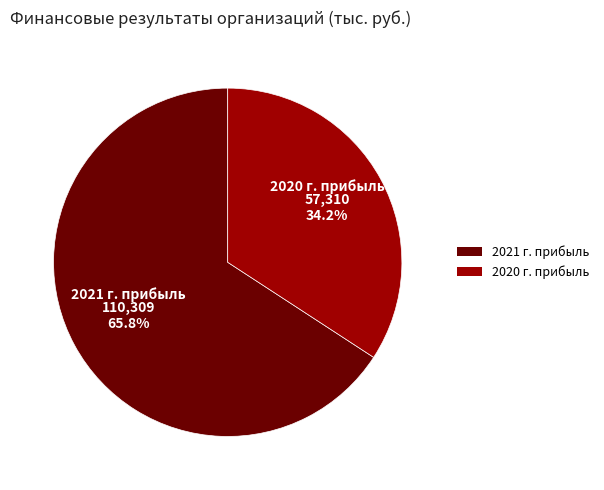

To the nearest percent, what percentage of the pie is 2020 г. прибыль?

34%